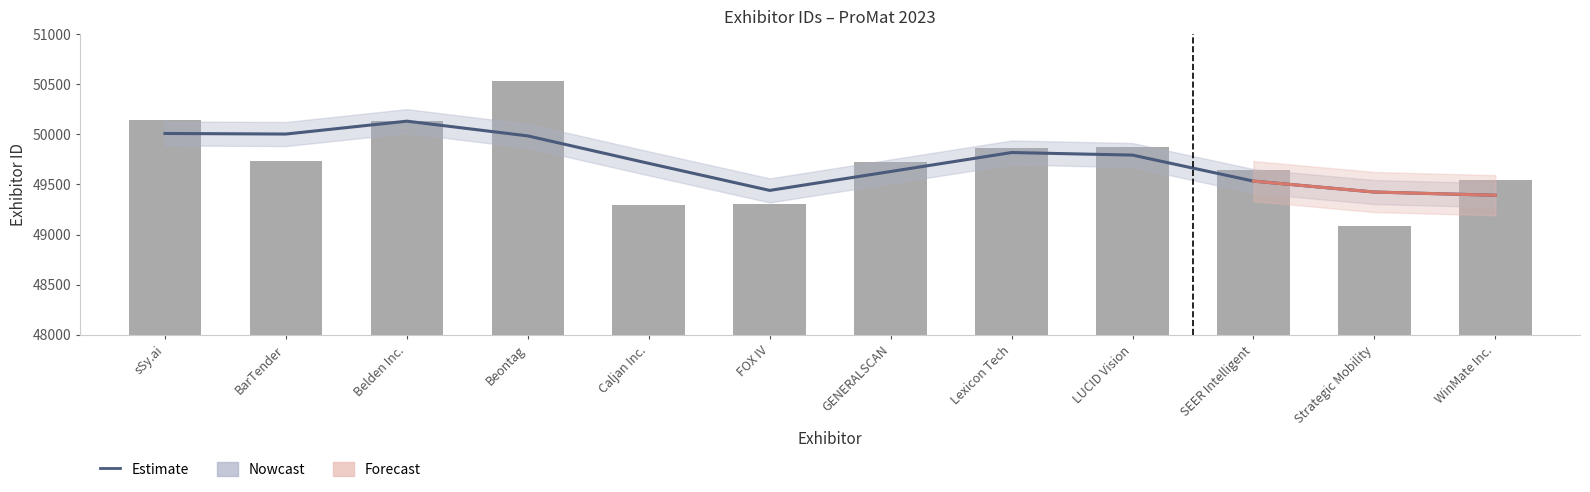

What is the difference between the values at SEER Intelligent and Lexicon Tech?

215